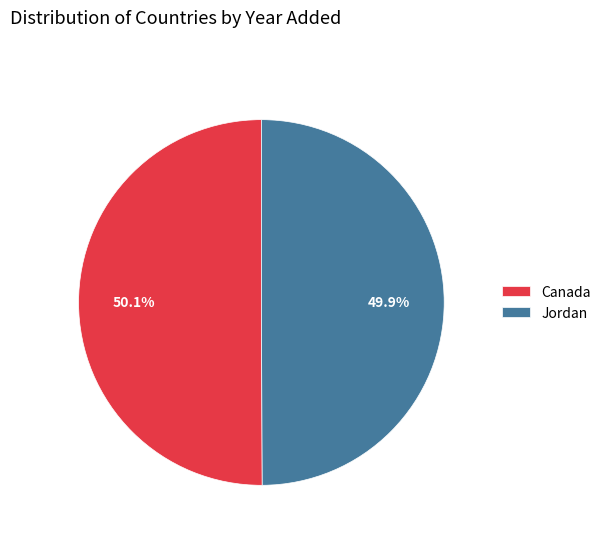

What is the ratio of the value at Canada to the value at Jordan?

1.0